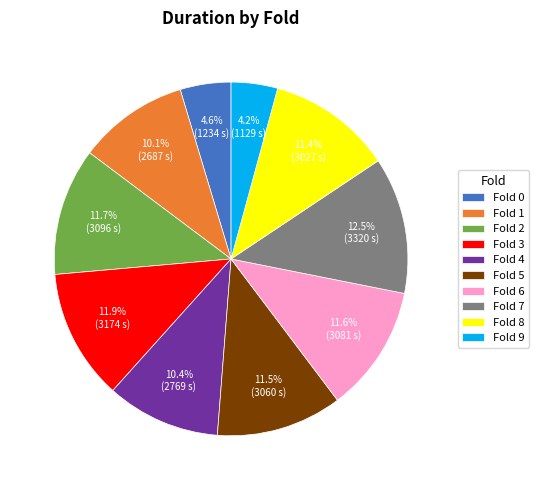

How many segments does this pie chart have?

10